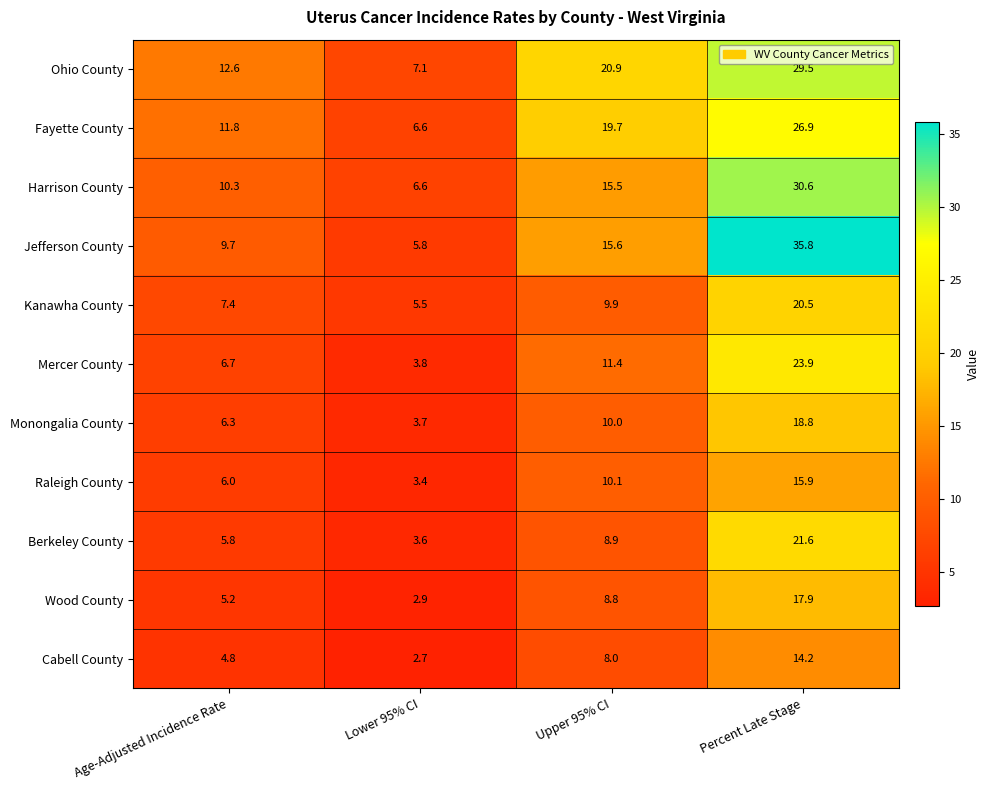

Which series has the widest spread of values?

Jefferson County